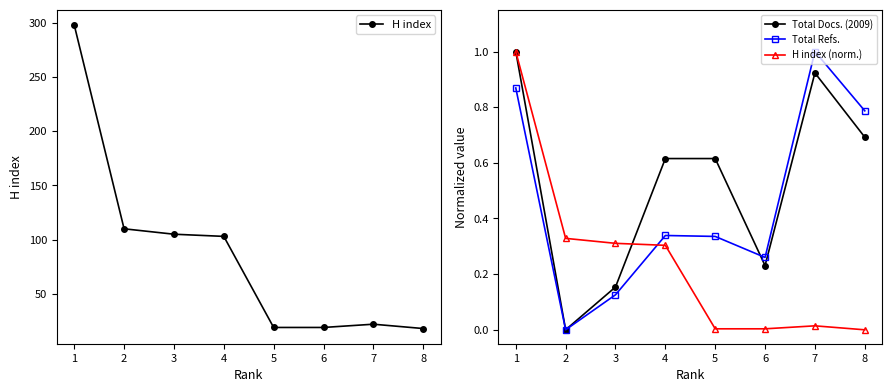

What is the difference between the maximum and minimum values in the H index series?

280